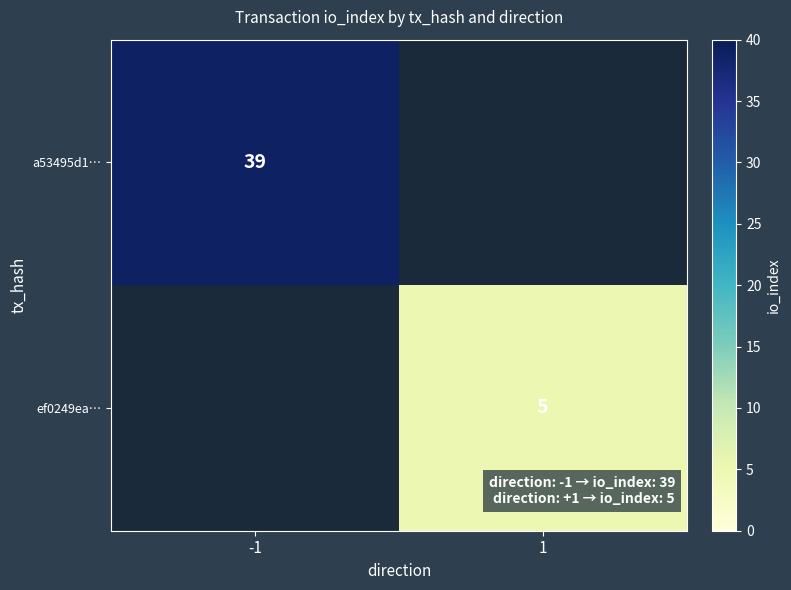

Is it true that a53495d1… equals 39 at -1?

True